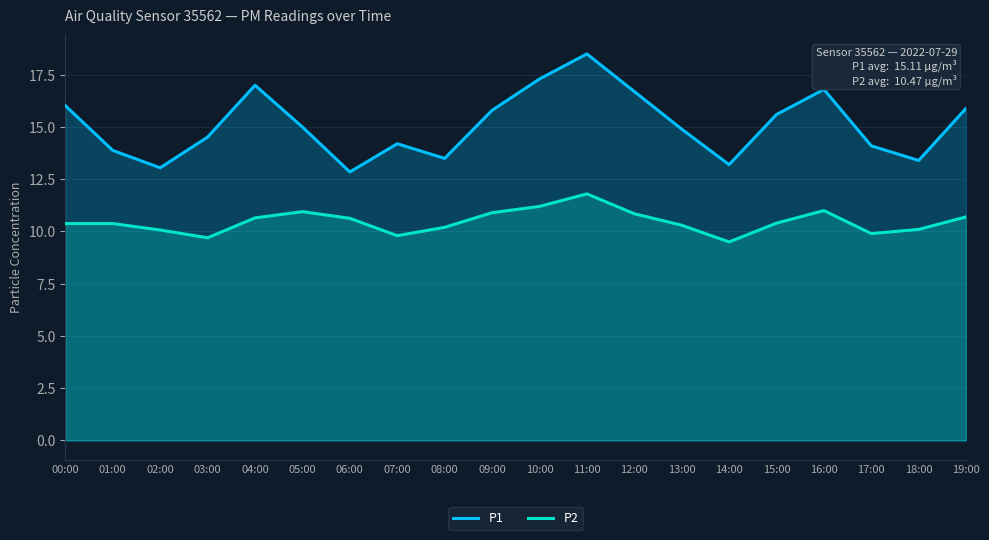

What is the difference between the P1 values at 02:00 and 07:00?

1.1